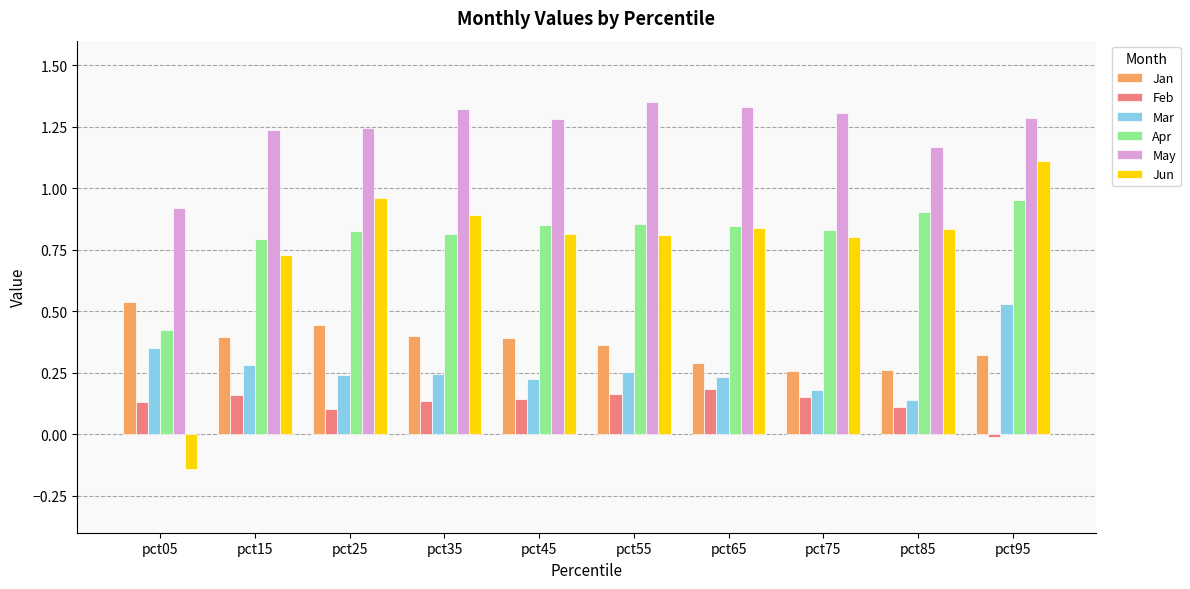

At which label does Apr reach its minimum?

pct05